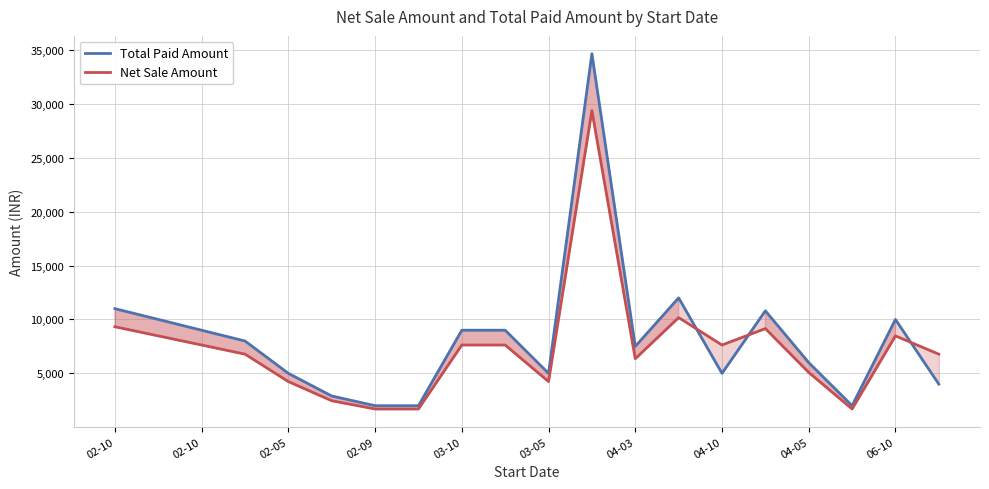

What is the minimum value for Net Sale Amount?

1694.9